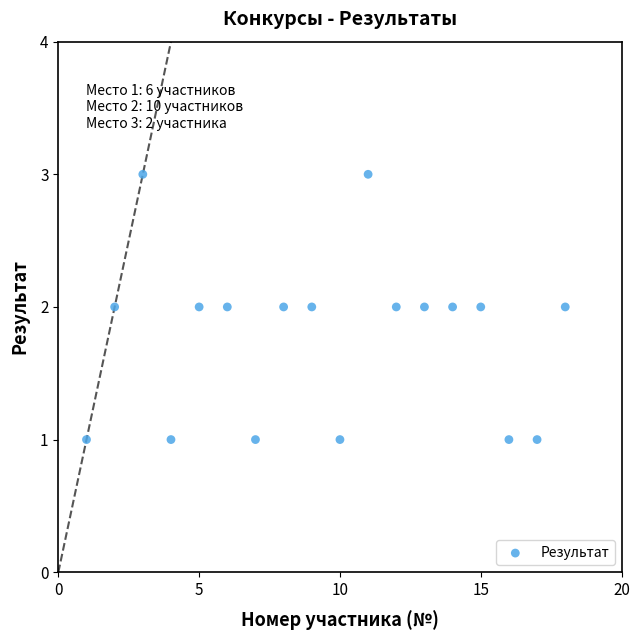

List the coordinates of all points as (X, Y) pairs, reading left to right.

(1, 1)  (2, 2)  (3, 3)  (4, 1)  (5, 2)  (6, 2)  (7, 1)  (8, 2)  (9, 2)  (10, 1)  (11, 3)  (12, 2)  (13, 2)  (14, 2)  (15, 2)  (16, 1)  (17, 1)  (18, 2)